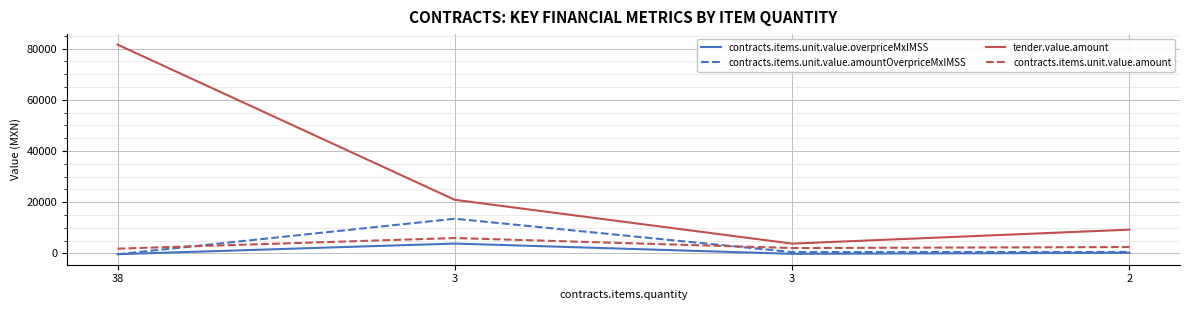

Which has a higher value, 2 or 38?

2